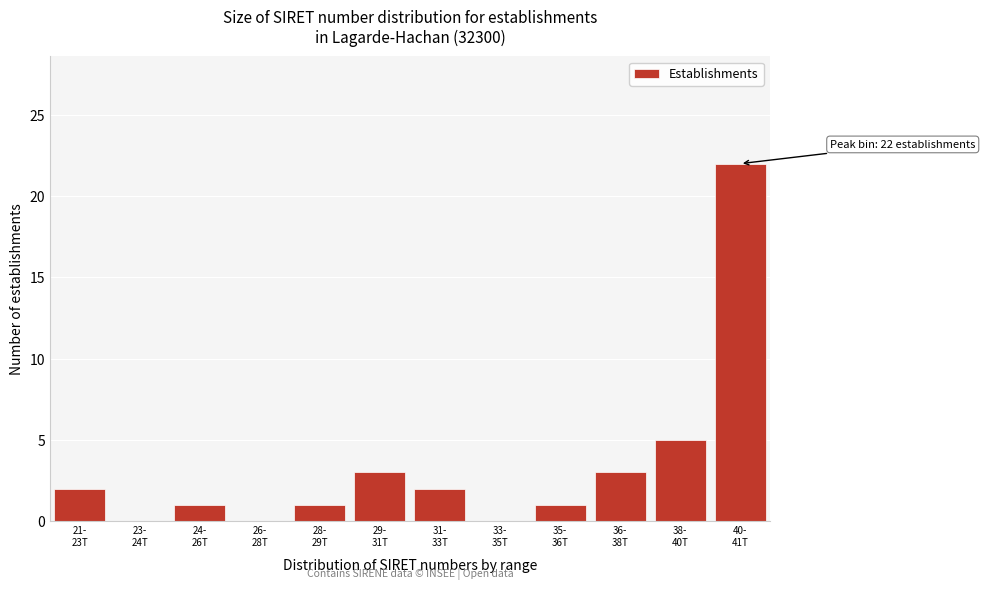

What is the sum of all values?

40